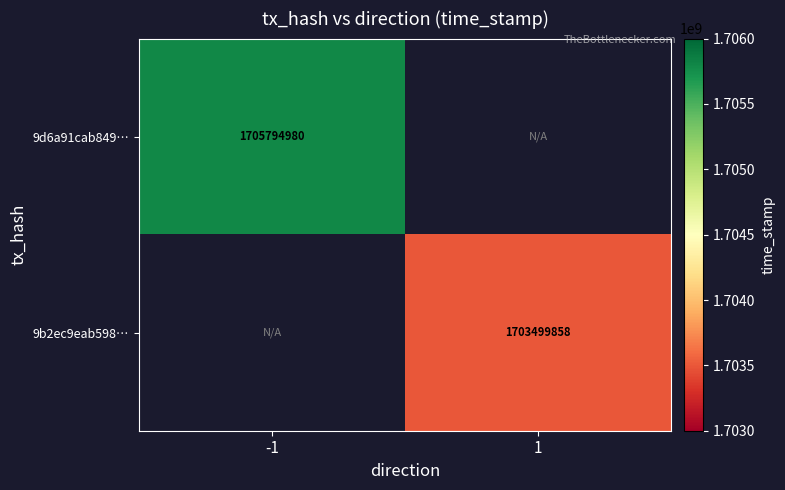

The 9d6a91cab849… series shows 910856620 at -1. True or false?

False